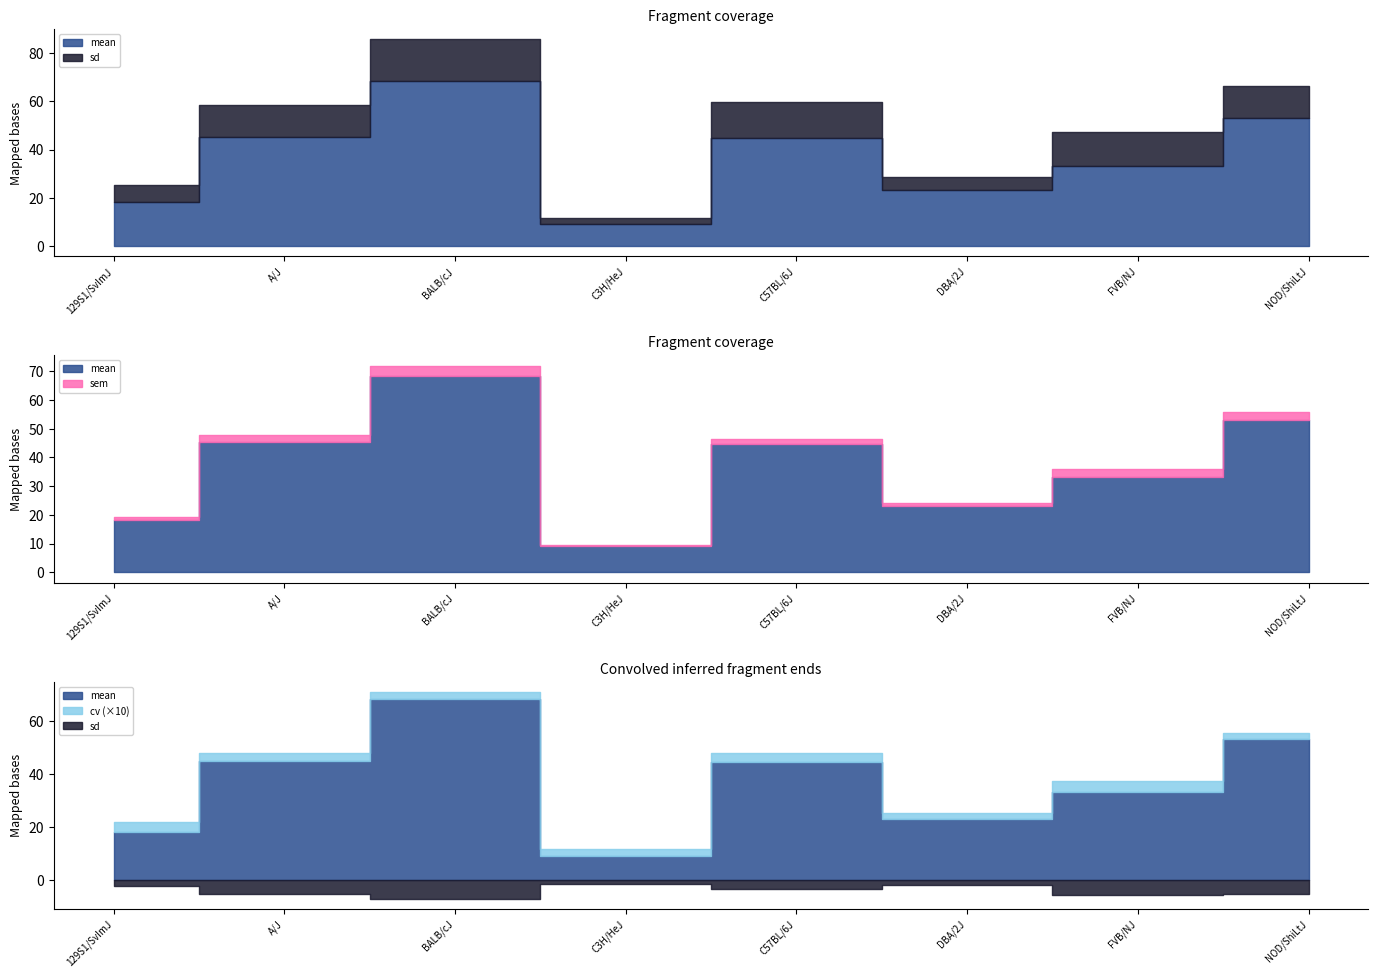

At which label does mean reach its peak?

BALB/cJ